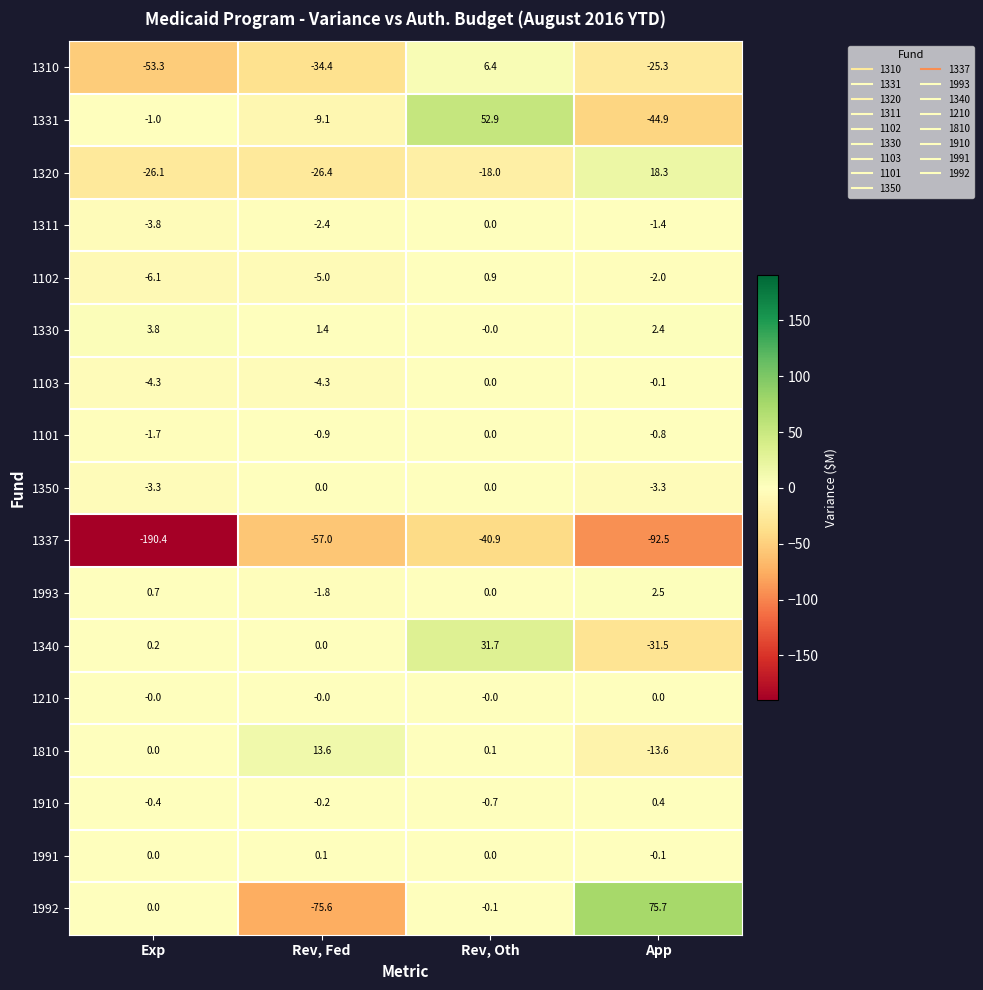

How many negative values does the 1320 series have?

3